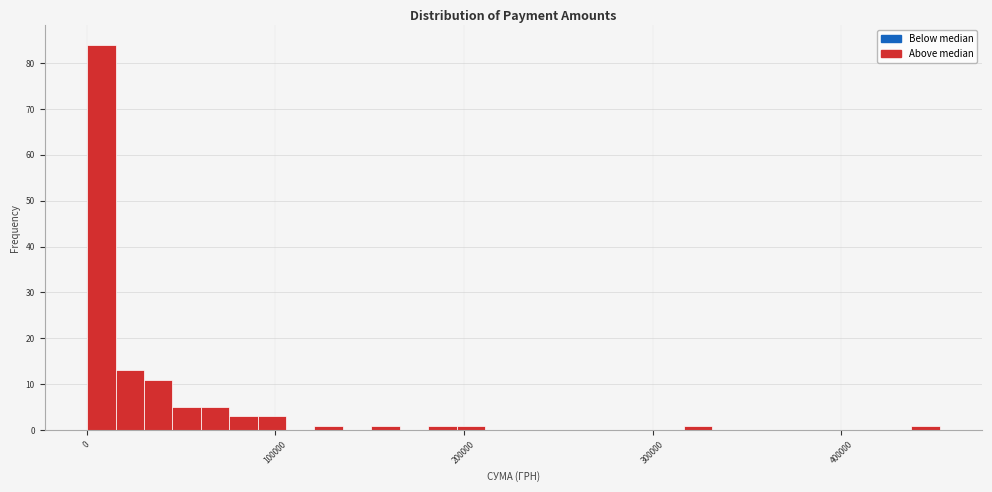

Around what value on the x-axis is the tallest bar? Give the approximate position of its centre, as read against the axis.

10000